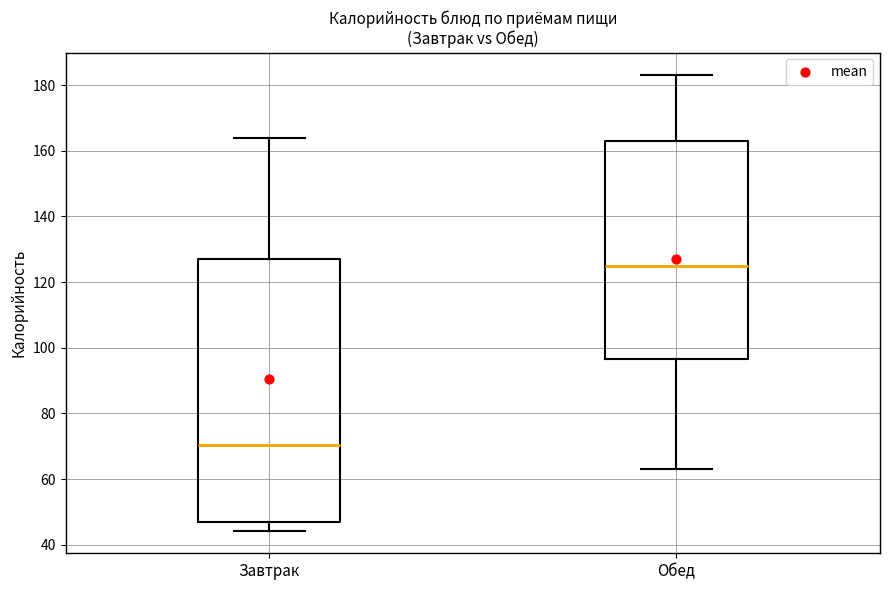

Which box has the lowest median line?

Завтрак